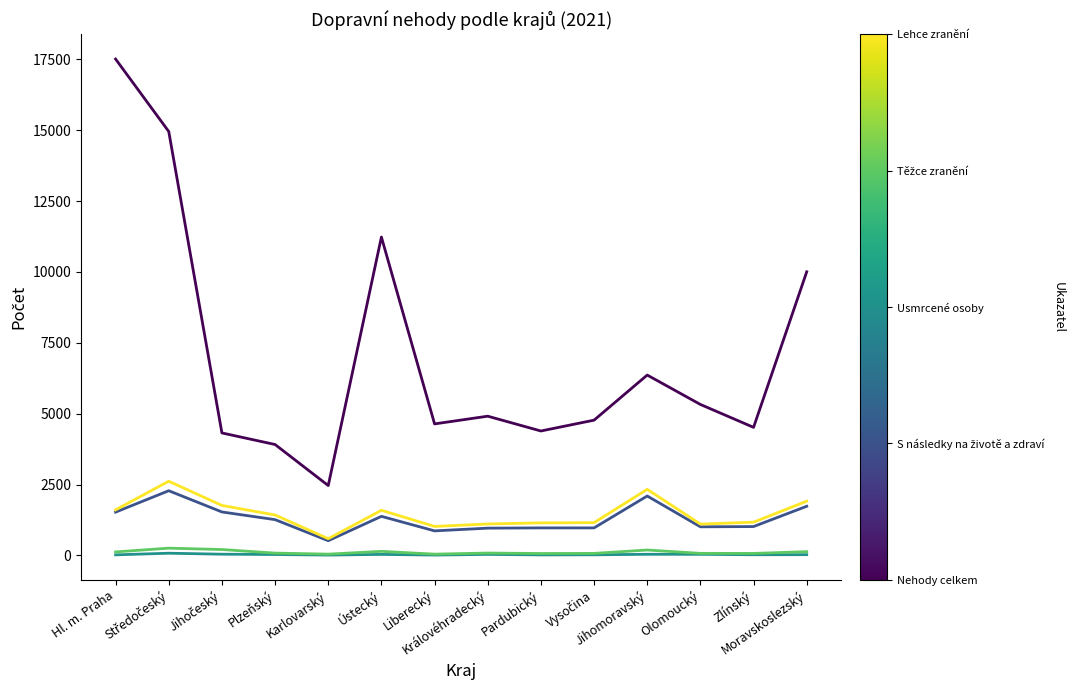

What is the greatest value displayed?

17510